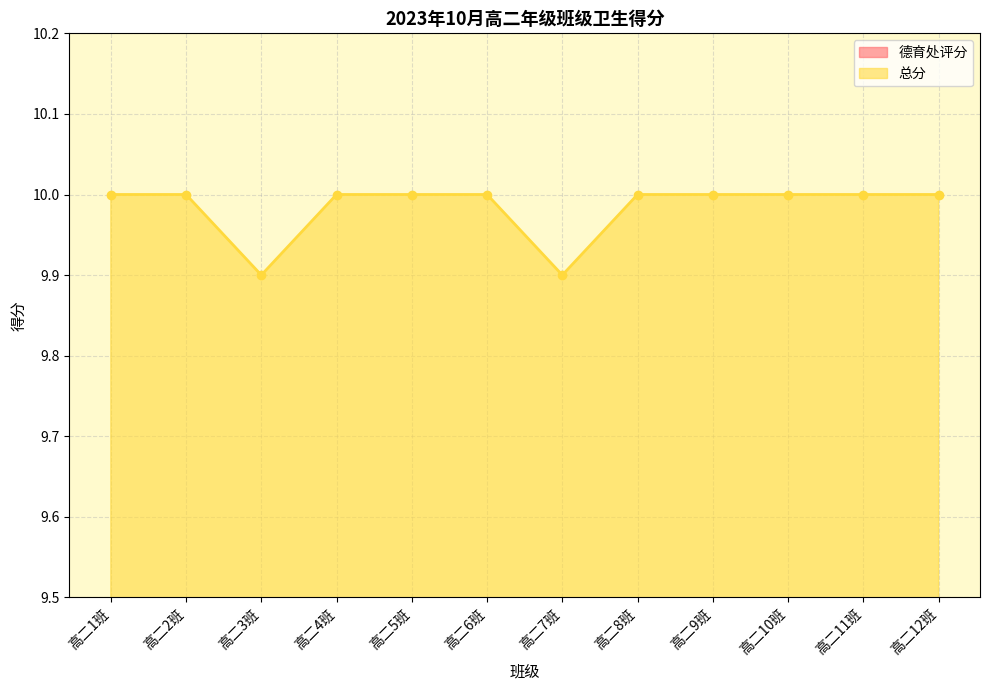

How many lines are shown in the chart?

2